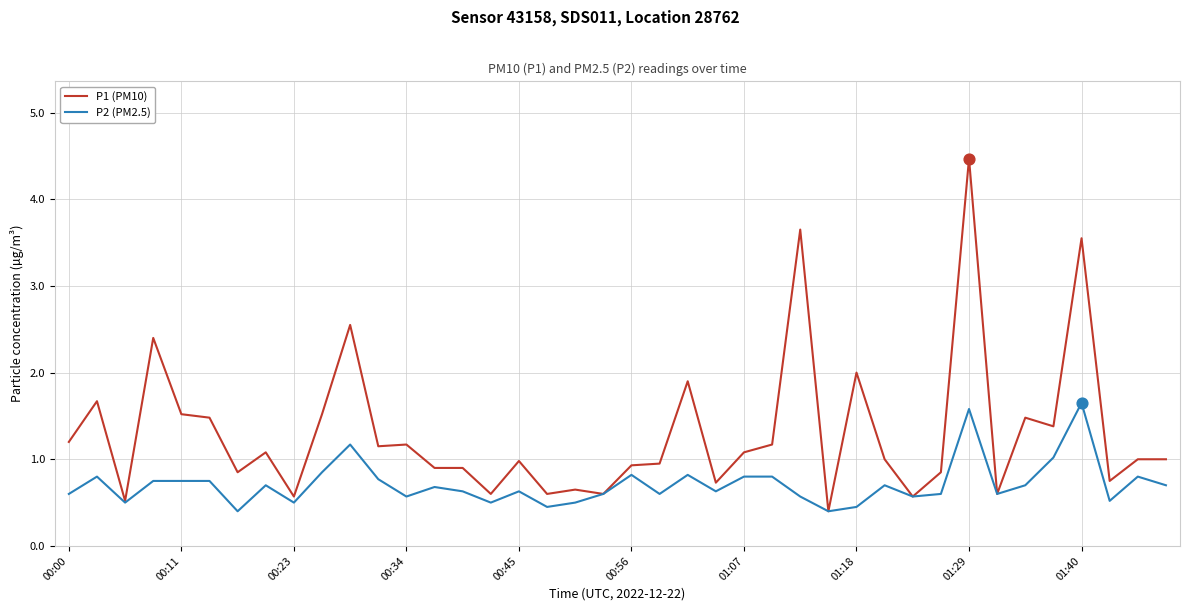

Which series has the largest range (max minus min)?

P1 (PM10)